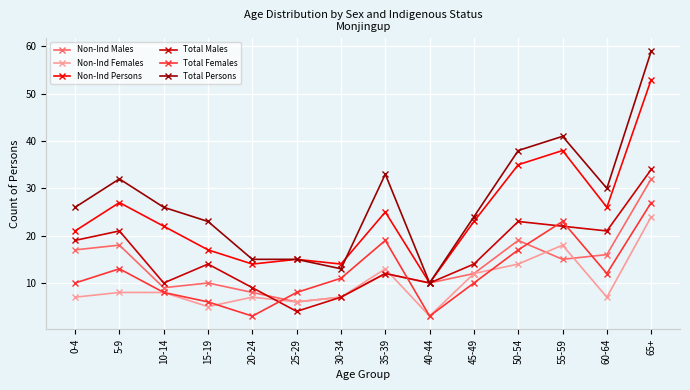

Which series has the largest total across all categories?

Total Persons